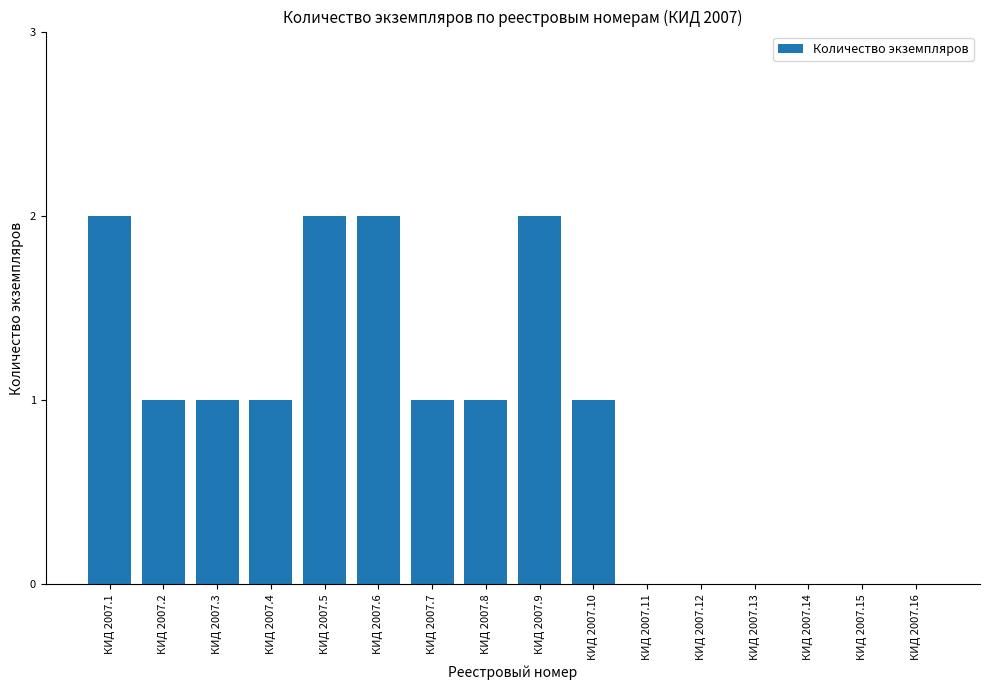

Are the bars horizontal?

No